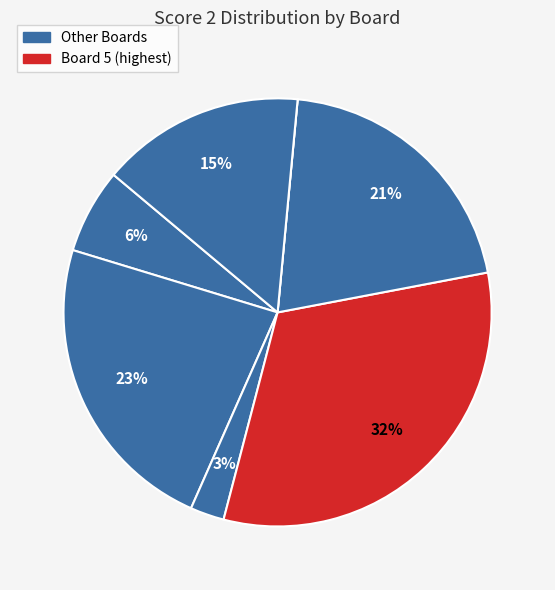

How many segments does this pie chart have?

8